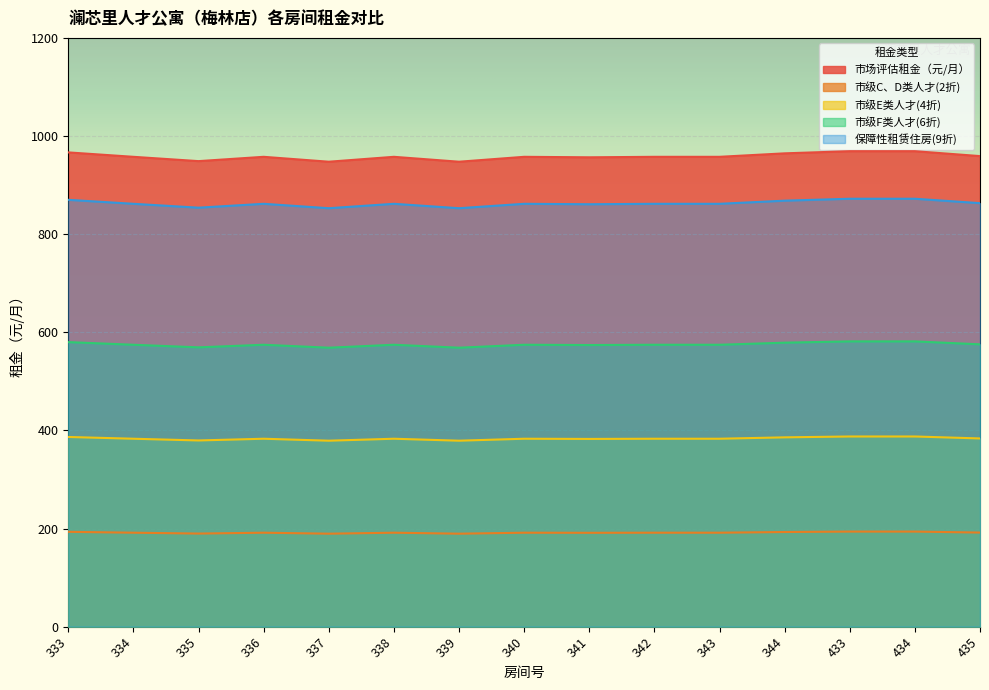

How many data points in 市级E类人才(4折) are above 383?

11